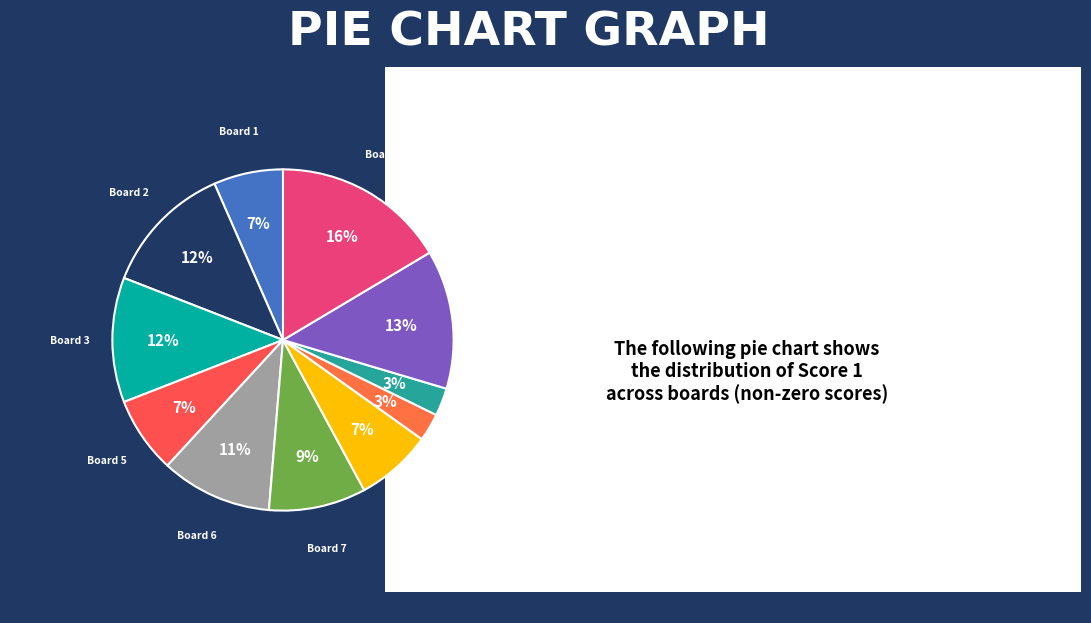

Count the number of slices in the pie.

11